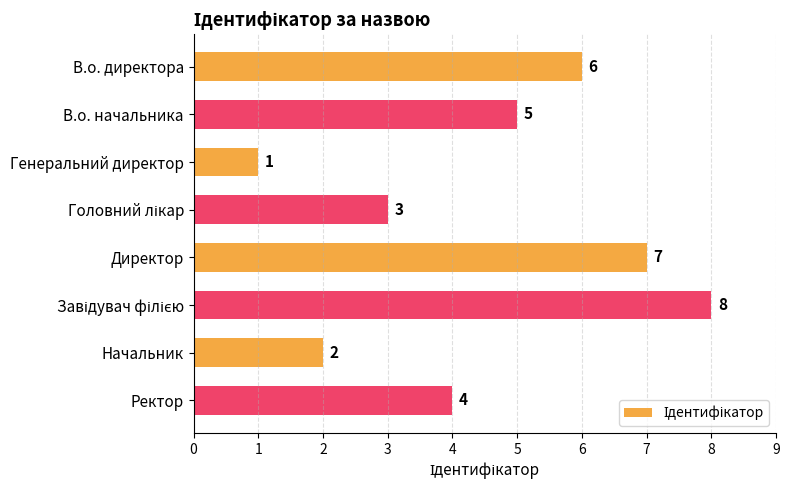

What is the ratio of the value at Ректор to the value at Генеральний директор?

4.0